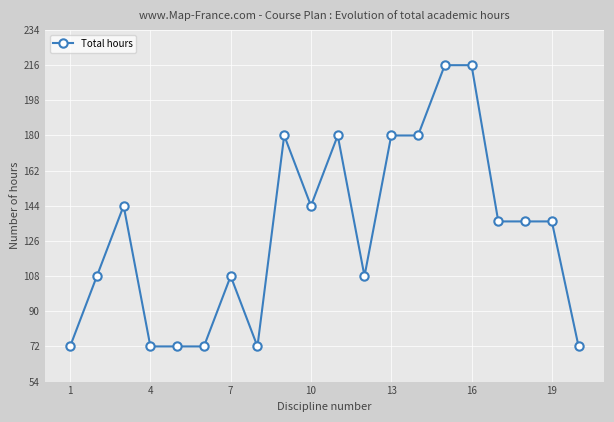

True or false: there are more than 2 points higher than both neighbors.

True